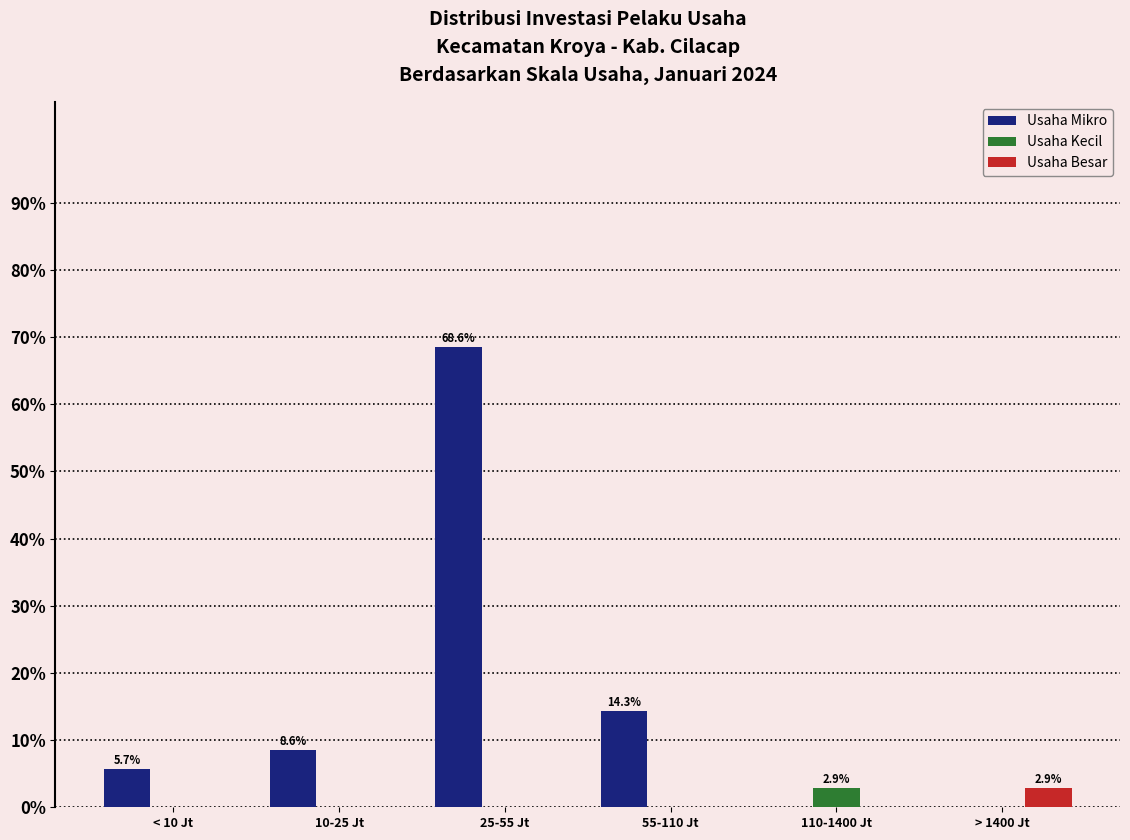

Reading left to right, extract all data points from this chart.

Usaha Mikro: < 10 Jt=5.7	10-25 Jt=8.6	25-55 Jt=68.6	55-110 Jt=14.3	110-1400 Jt=0.0	> 1400 Jt=0.0
Usaha Kecil: < 10 Jt=0.0	10-25 Jt=0.0	25-55 Jt=0.0	55-110 Jt=0.0	110-1400 Jt=2.9	> 1400 Jt=0.0
Usaha Besar: < 10 Jt=0.0	10-25 Jt=0.0	25-55 Jt=0.0	55-110 Jt=0.0	110-1400 Jt=0.0	> 1400 Jt=2.9